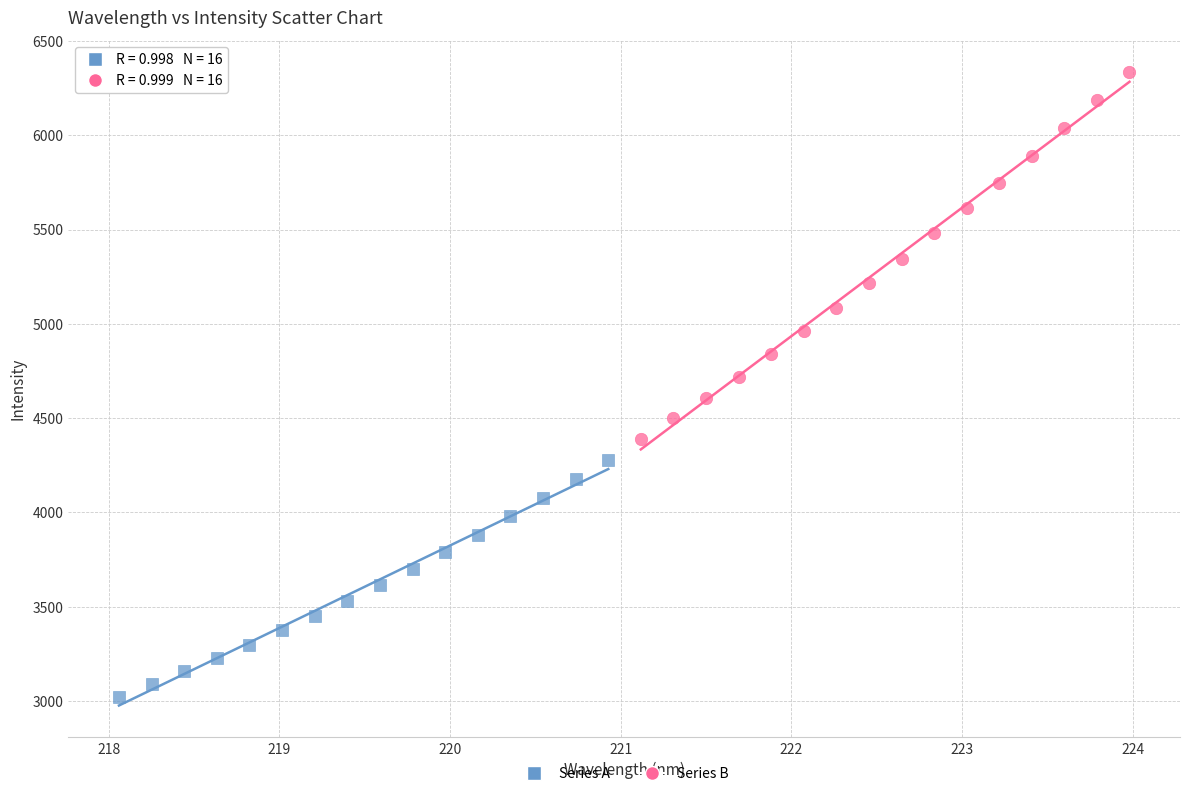

Which series reaches the minimum Y coordinate?

Series A